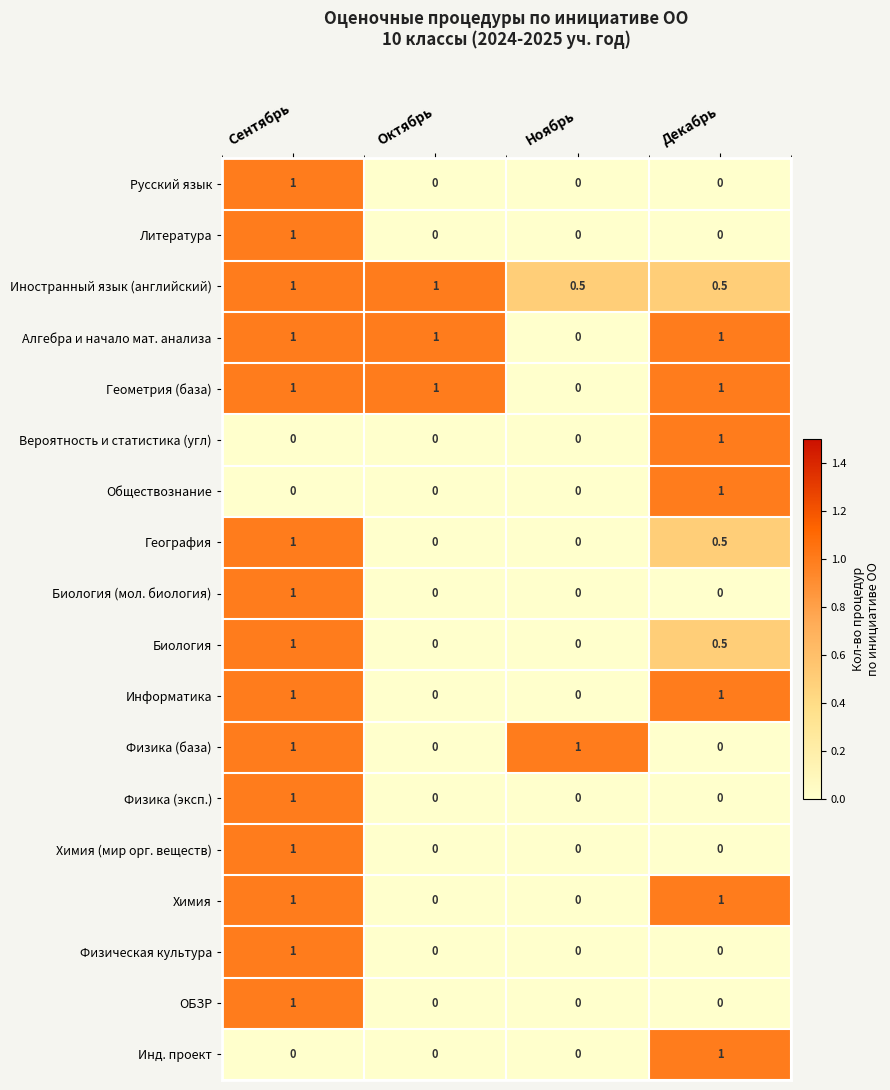

What is the difference between the maximum and minimum values in the Химия series?

1.0